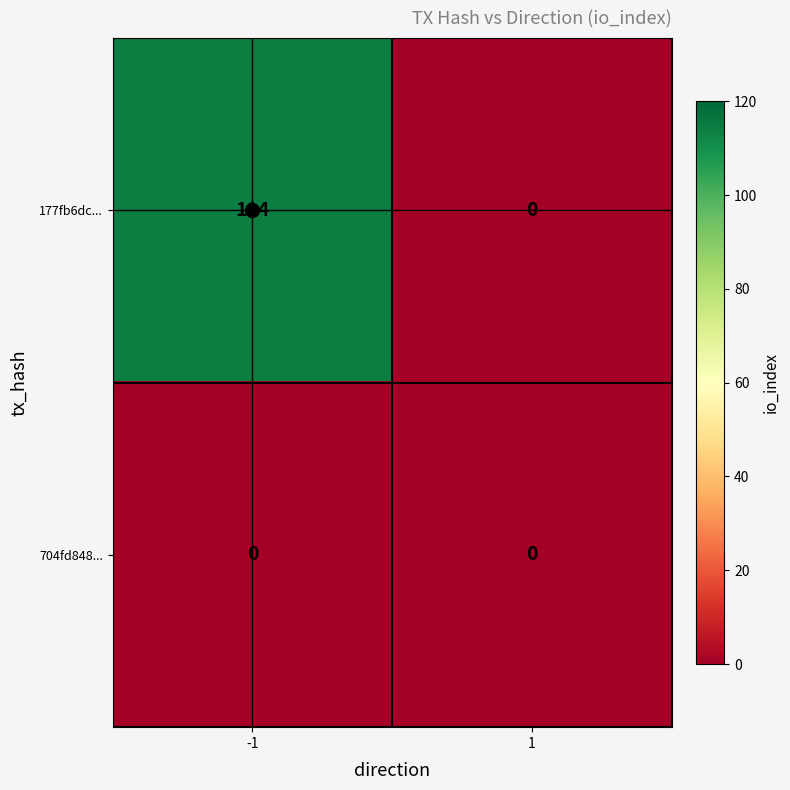

Which series has the largest range (max minus min)?

177fb6dc...